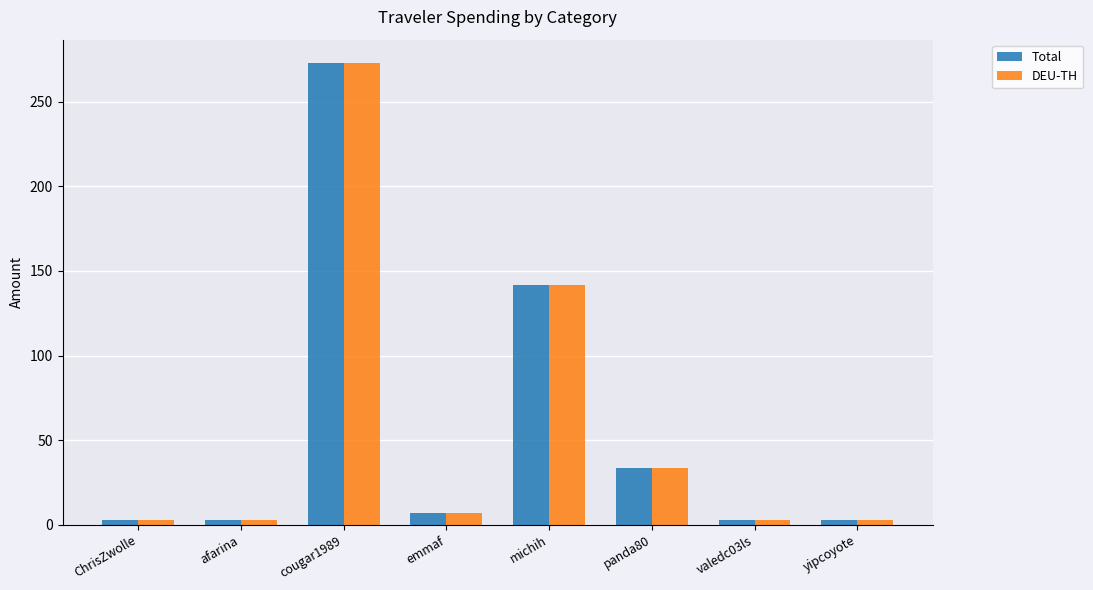

What is the greatest value displayed?

273.0